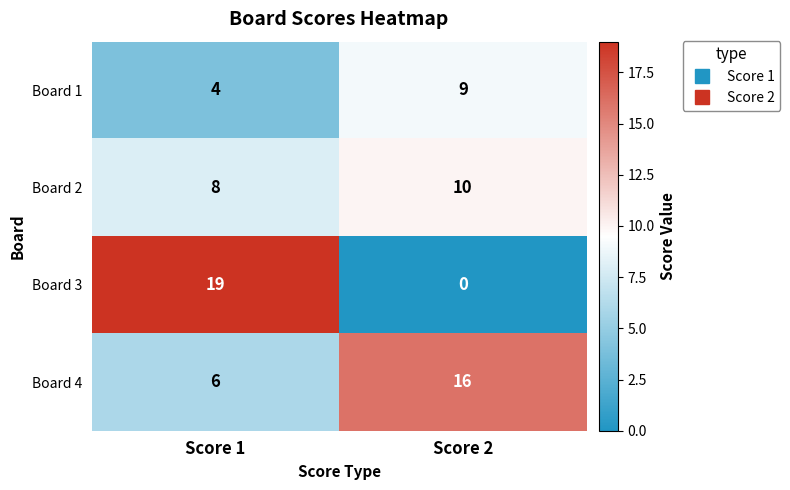

Between Score 1 and Score 2, which series saw the biggest shift?

Board 3